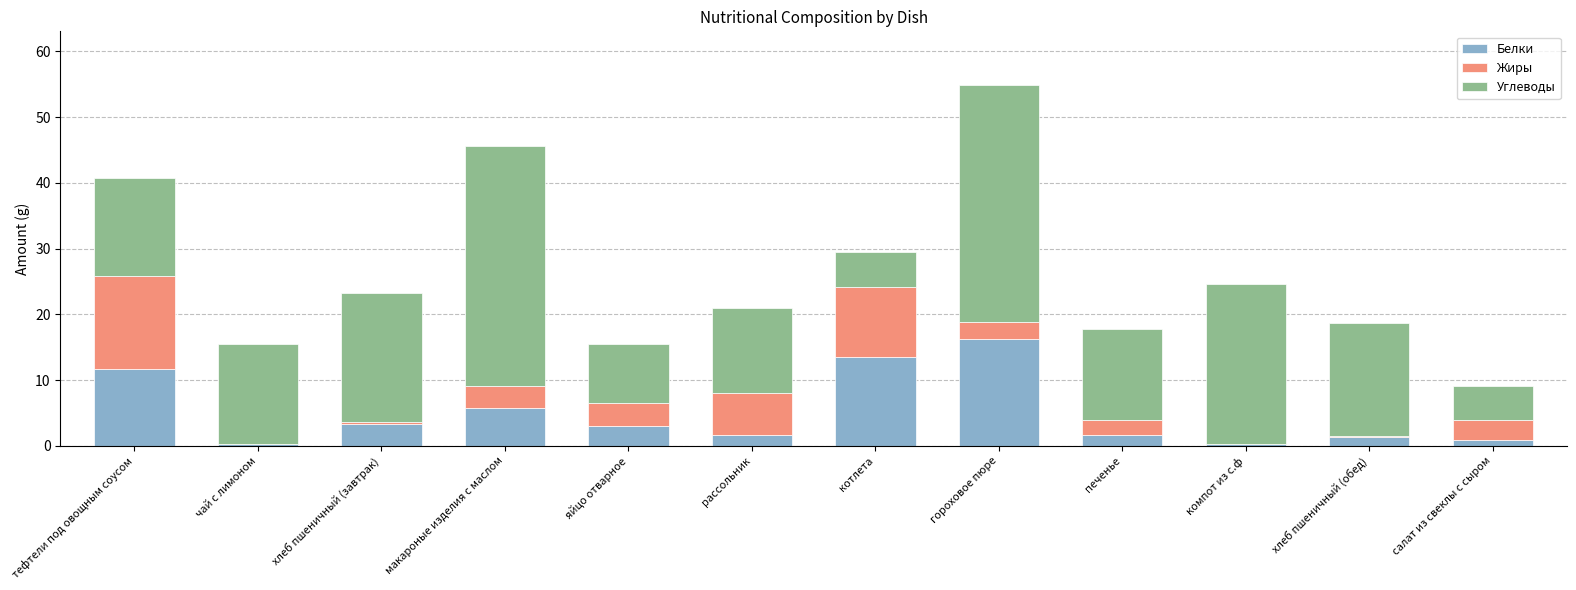

At which category is the sum across all series the highest?

гороховое пюре